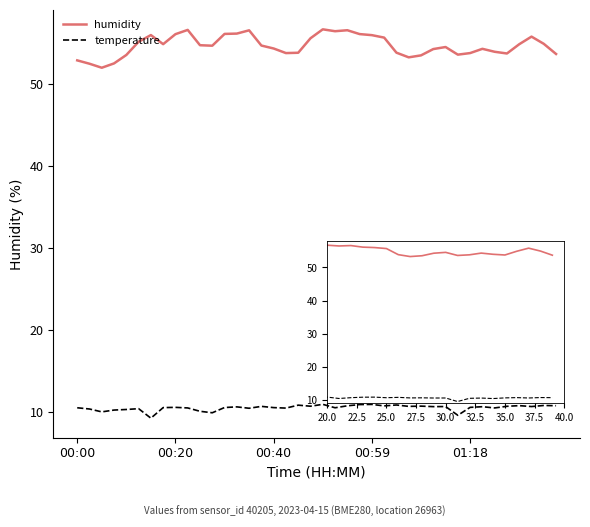

True or false: humidity and temperature intersect in this chart.

False